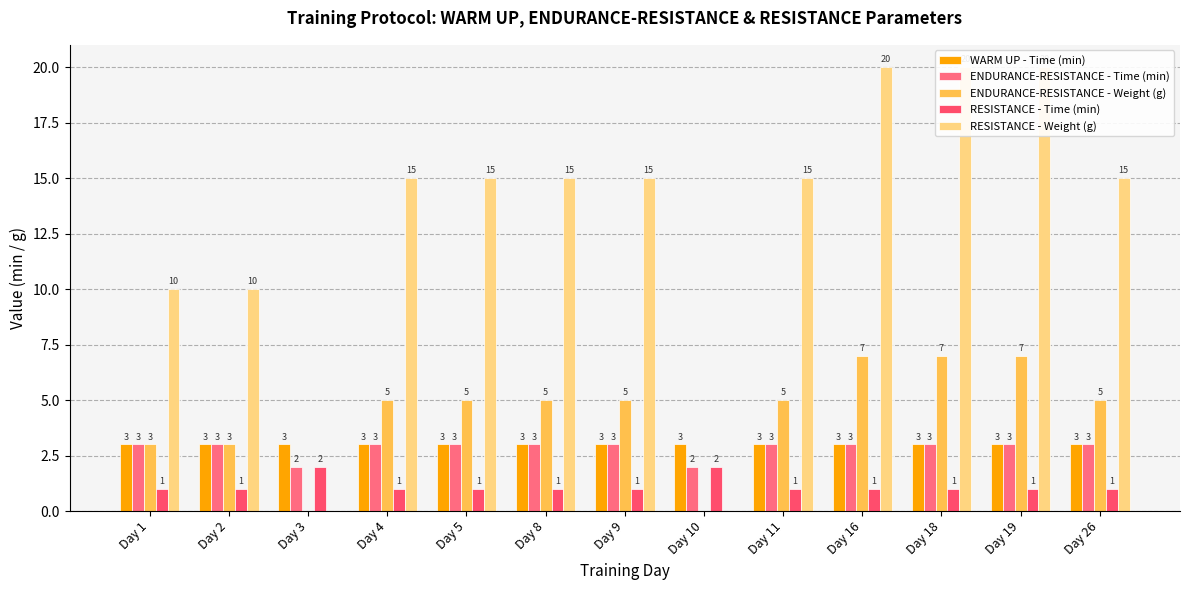

Does the chart contain any negative values?

No